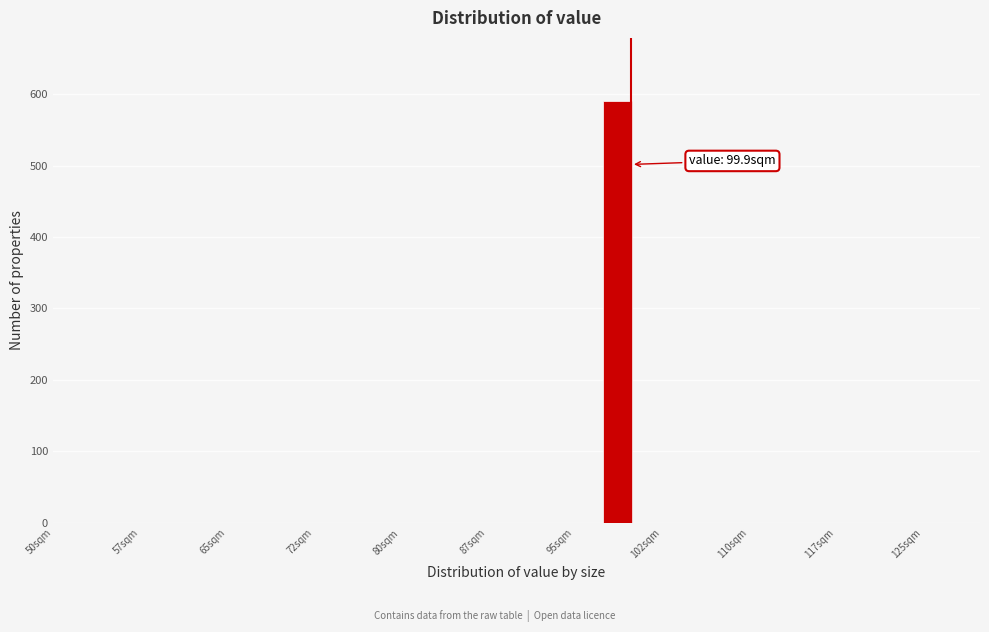

Around what value on the x-axis is the tallest bar? Give the approximate position of its centre, as read against the axis.

99